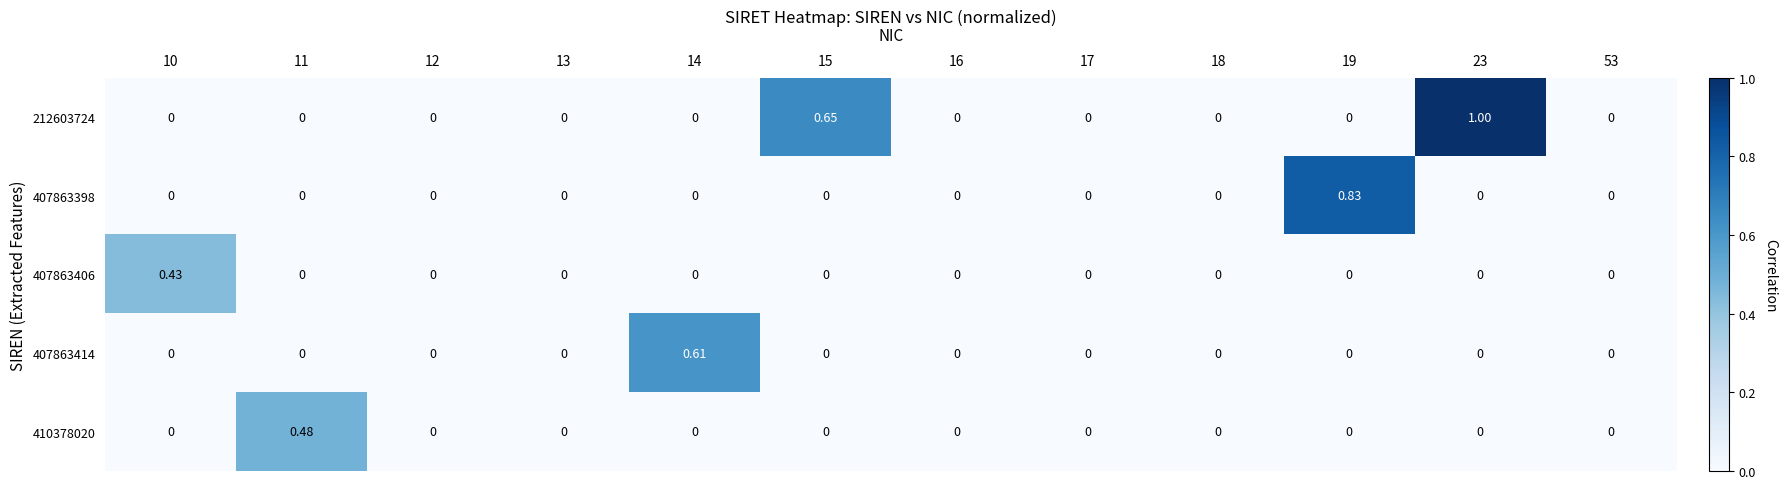

Is the value of 407863398 at 19 greater than the value of 407863406 at 15?

Yes